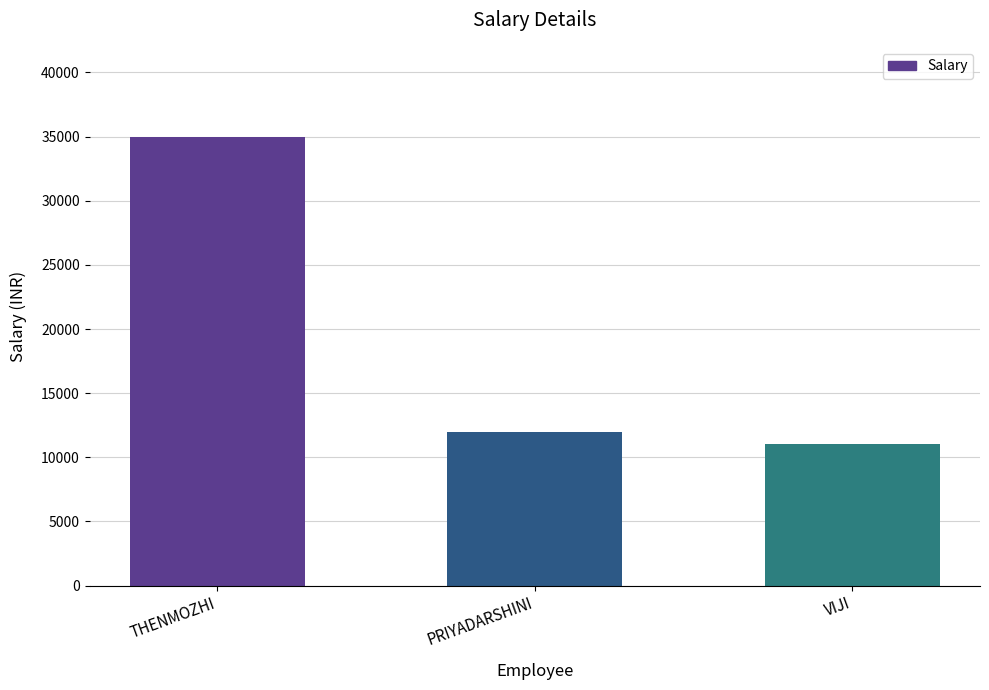

What is the change in value from THENMOZHI to VIJI?

-24000